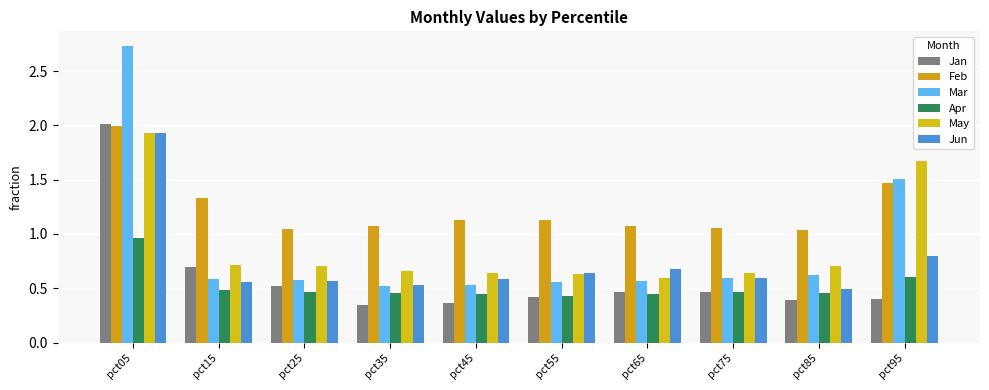

Which series has the largest range (max minus min)?

Mar